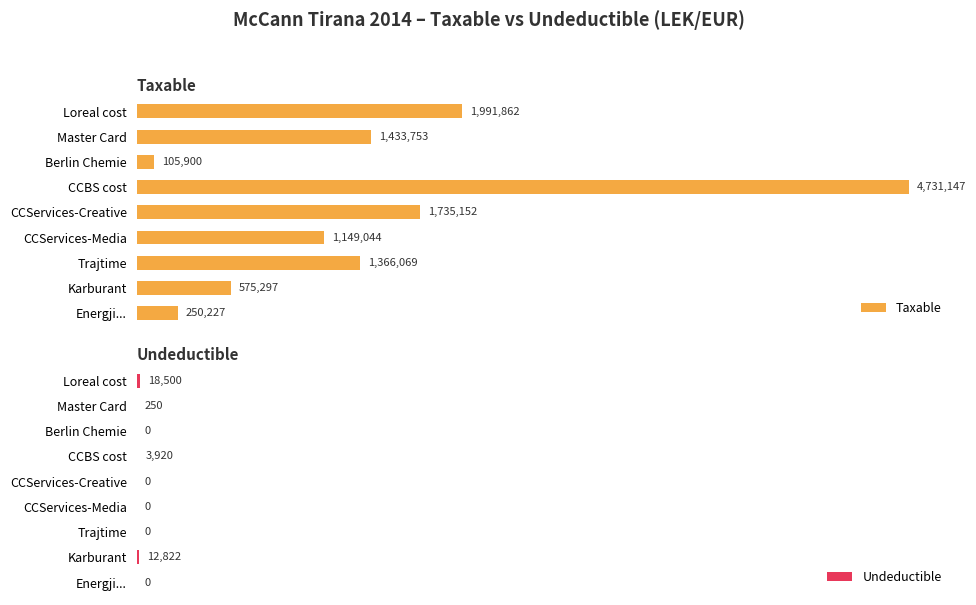

Rank the categories by Taxable value from lowest to highest.

Berlin Chemie, Energji..., Karburant, CCServices-Media, Trajtime, Master Card, CCServices-Creative, Loreal cost, CCBS cost